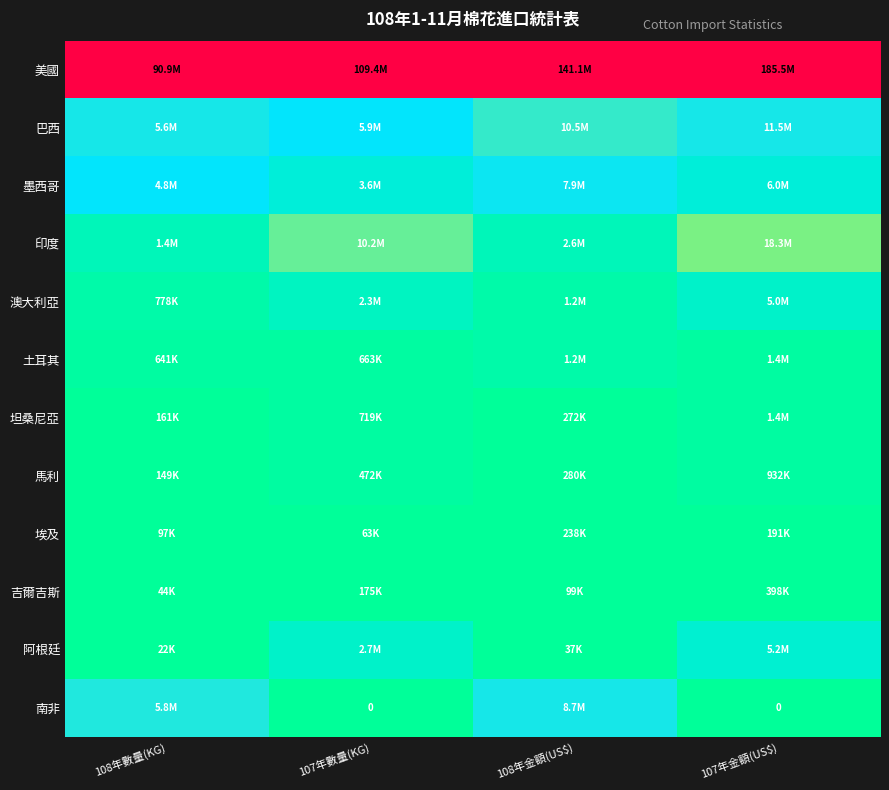

Rank the categories by 馬利 value from highest to lowest.

107年金額(US$), 107年數量(KG), 108年金額(US$), 108年數量(KG)